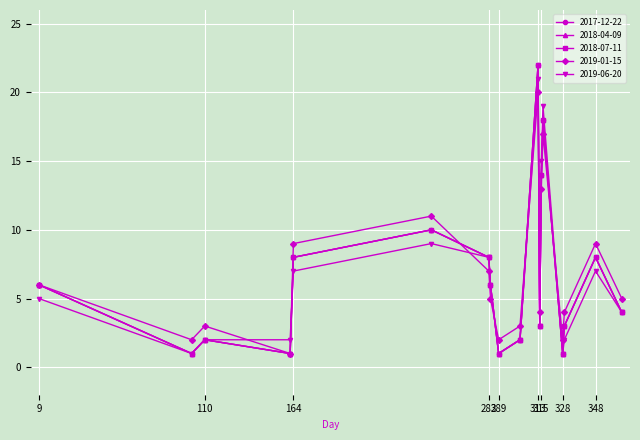

Where is 2018-07-11 nearest to the value 11?

248